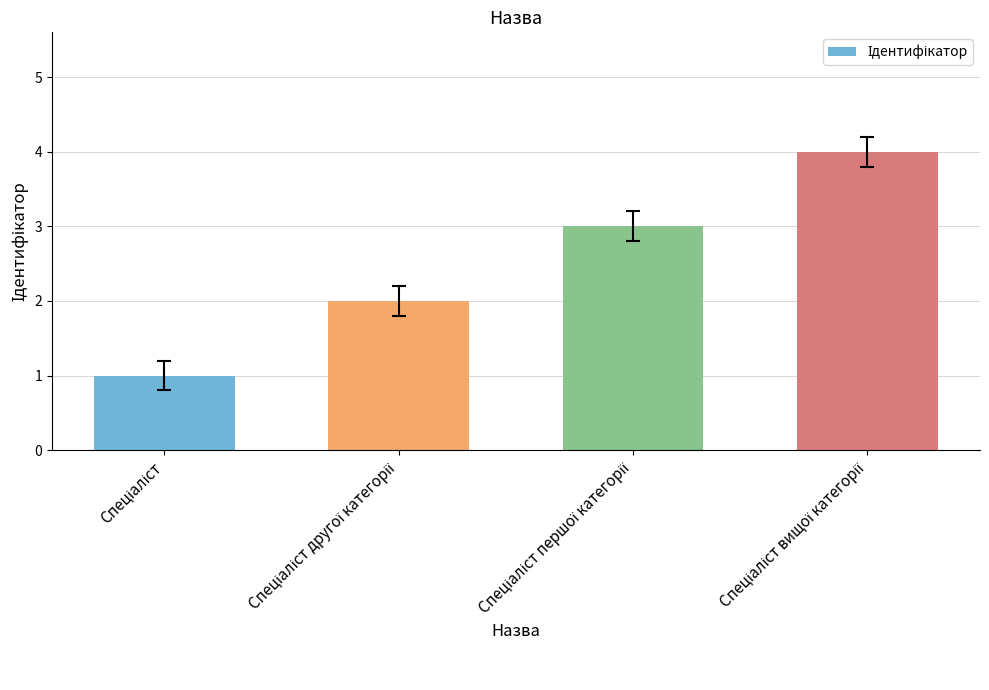

What is the minimum value shown in the chart?

1